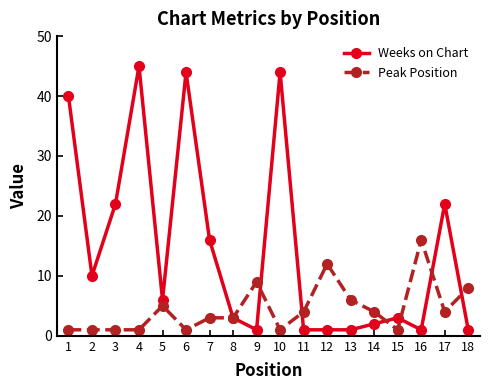

True or false: Peak Position has more than 2 points higher than both neighbors.

True